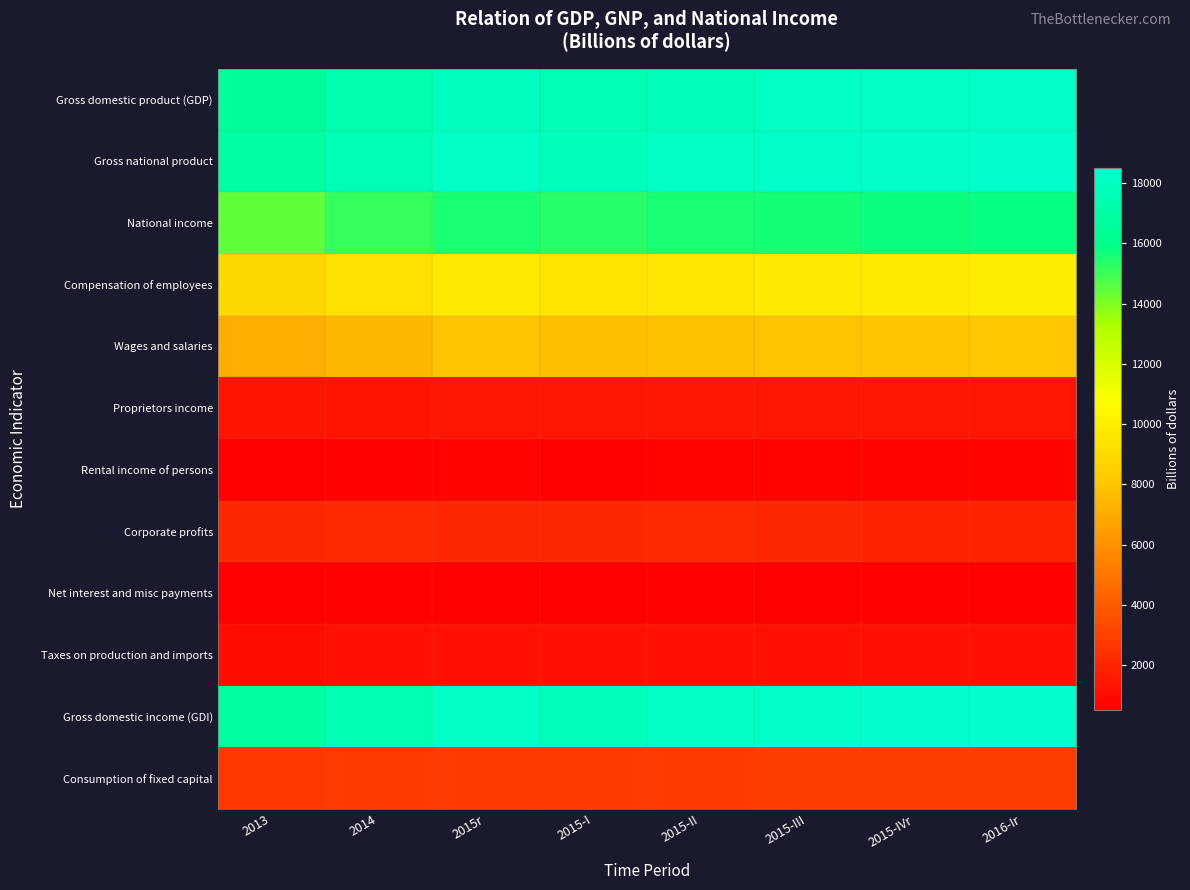

Rank the series at 2015-III from highest to lowest value.

Gross national product, Gross domestic income (GDI), Gross domestic product (GDP), National income, Compensation of employees, Wages and salaries, Consumption of fixed capital, Corporate profits, Proprietors income, Taxes on production and imports, Rental income of persons, Net interest and misc payments